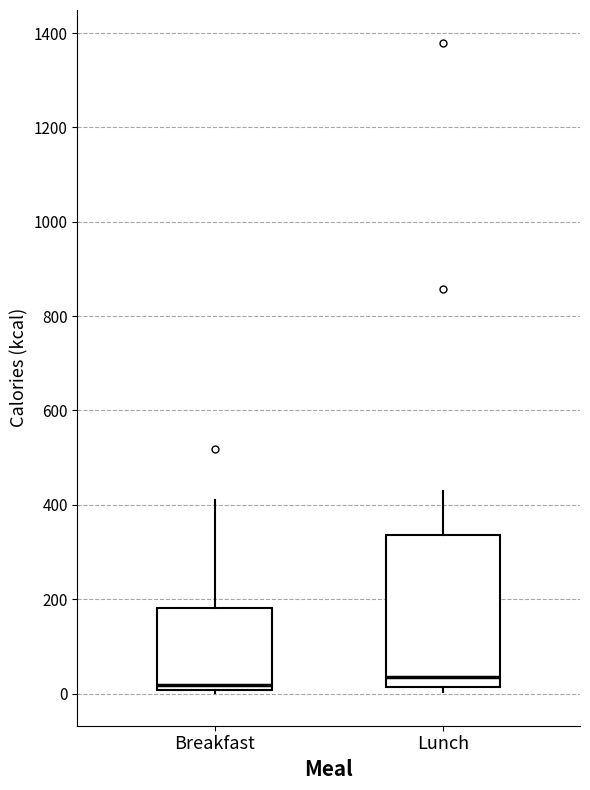

Reading left to right, transcribe this box plot: for each box, give where its median line is, the range the box spans, and where its two whiskers end, as read against the y-axis. The values are not printed on the chart, so give them approximately, as read against the axis.

Breakfast: median 20, box 0 to 180, whiskers 0 (just below the box's lower edge) to 420
Lunch: median 40, box 20 to 340, whiskers 0 to 440